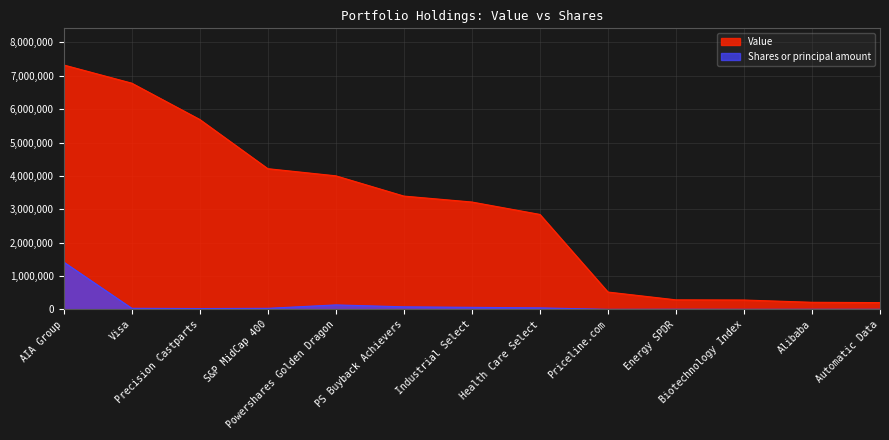

True or false: Value has a value of 3217000 at Industrial Select.

True